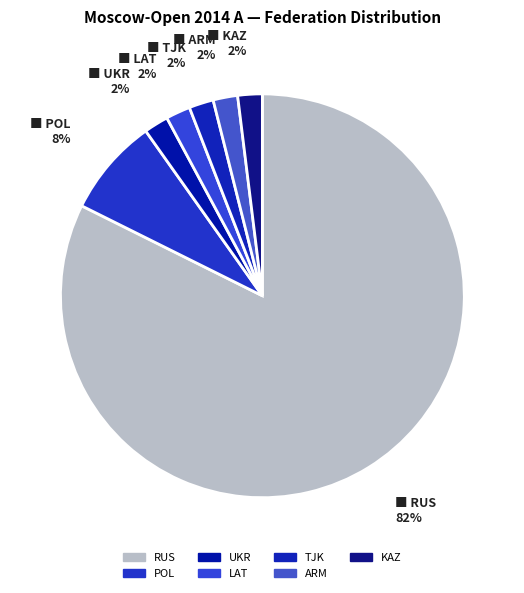

How many segments does this pie chart have?

7